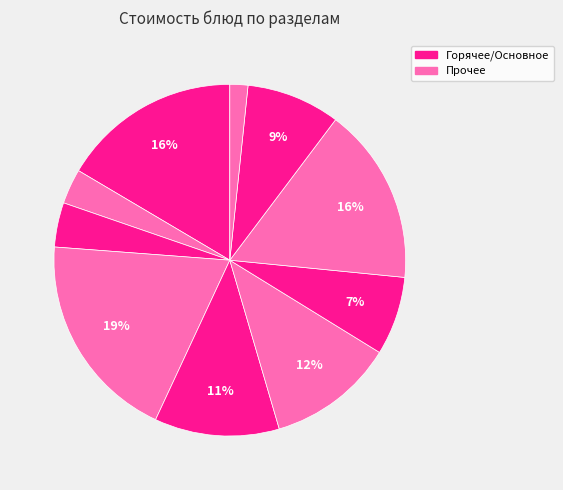

Rank the categories by value from lowest to highest.

хлеб бел., гор.напиток, хлеб, 2 блюдо, напиток, закуска, 1 блюдо, гарнир, гор.блюдо, фрукты